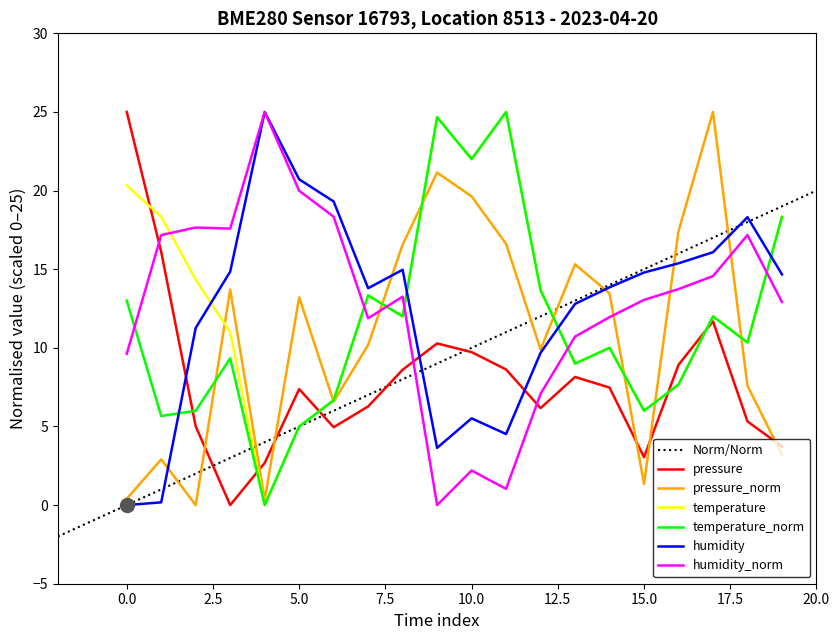

How many values in humidity are above zero?

19